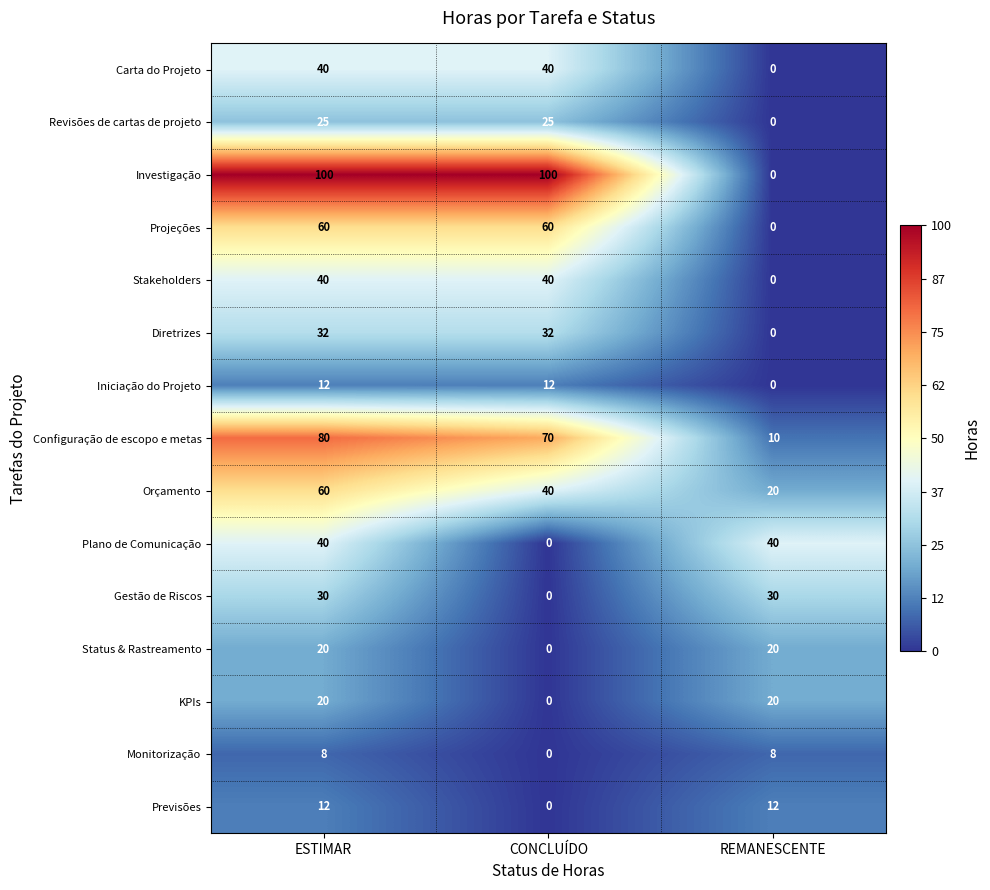

At which category is the sum across all series the highest?

ESTIMAR